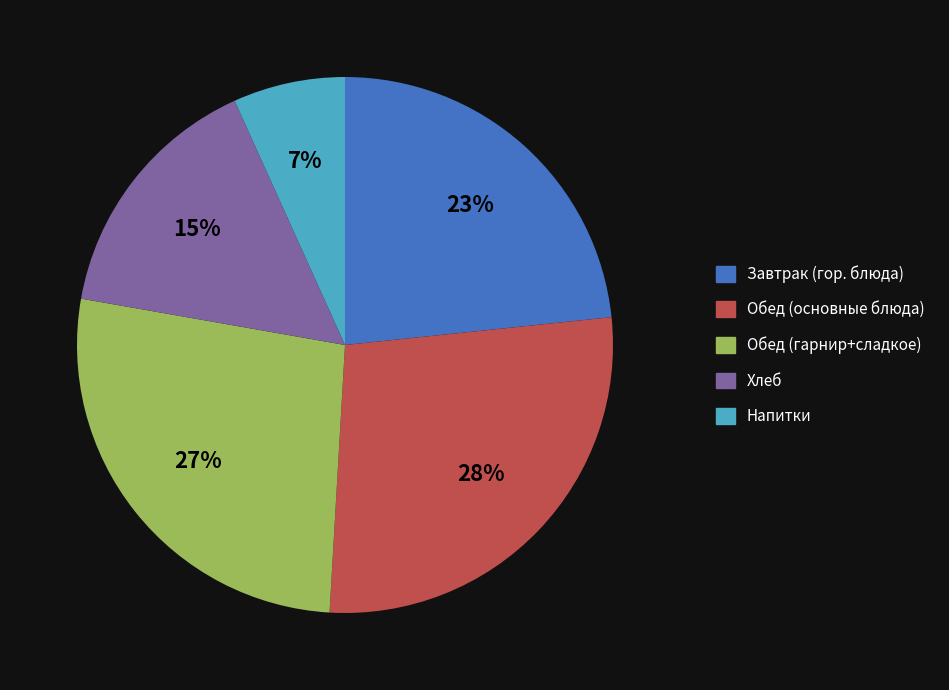

To the nearest percent, what is the difference between the largest and smallest slice percentages?

21%